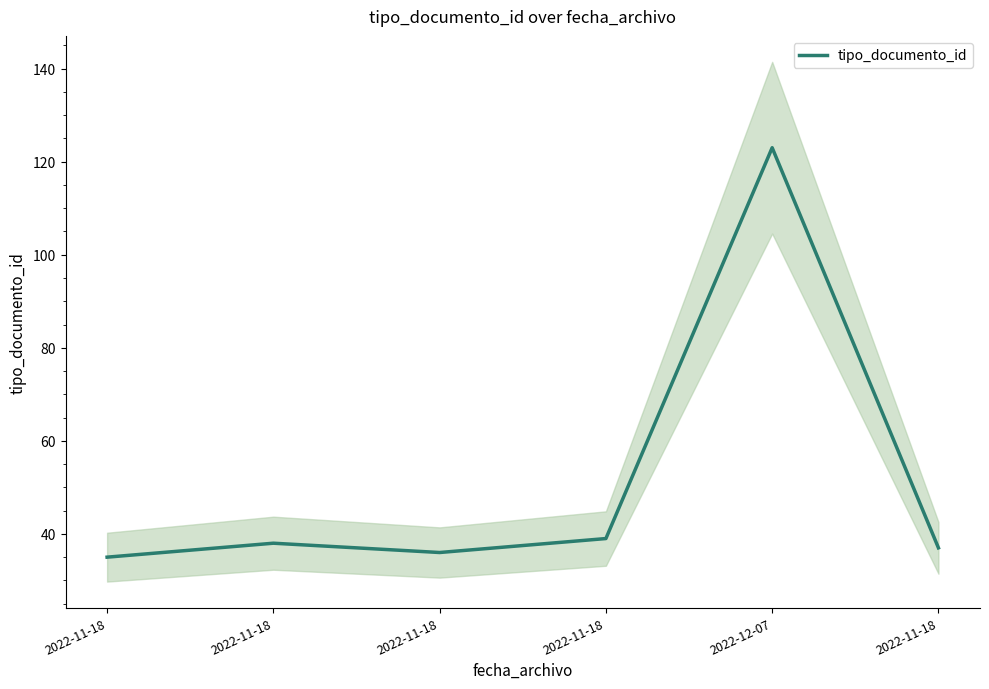

The value at 2022-11-18 is 35. True or false?

True